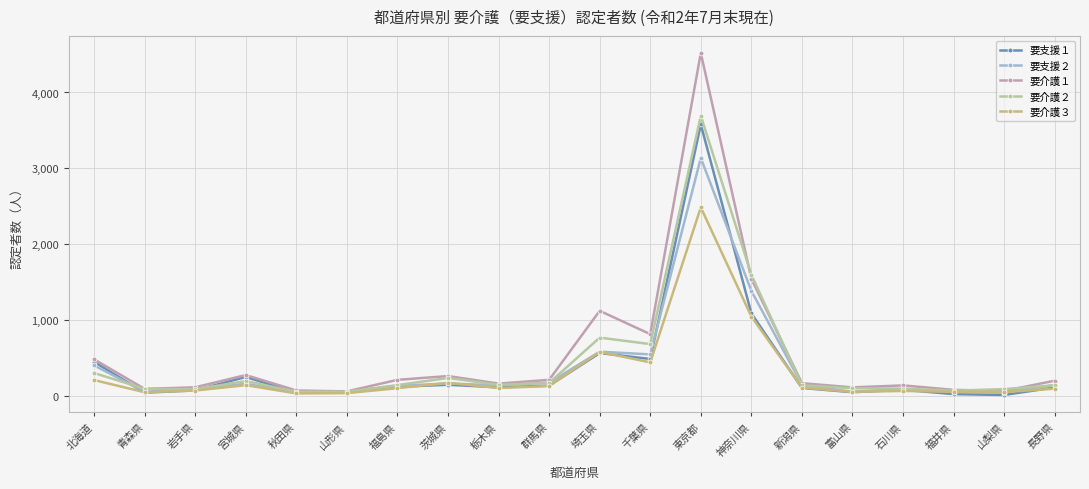

What is the average value of the 要介護３ series?

305